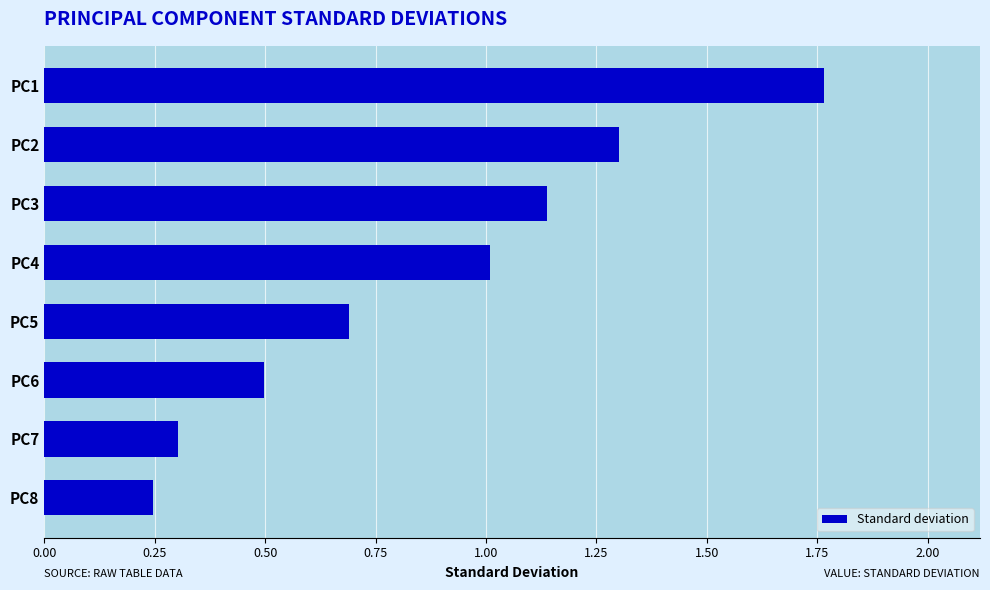

What is the change in value from PC2 to PC4?

-0.3